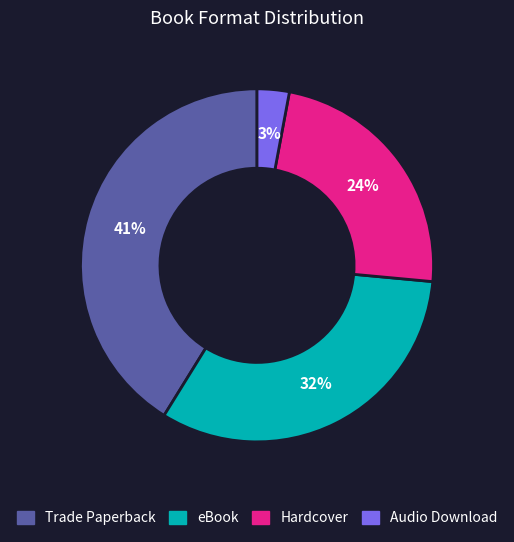

Which slice is the smallest?

Audio Download